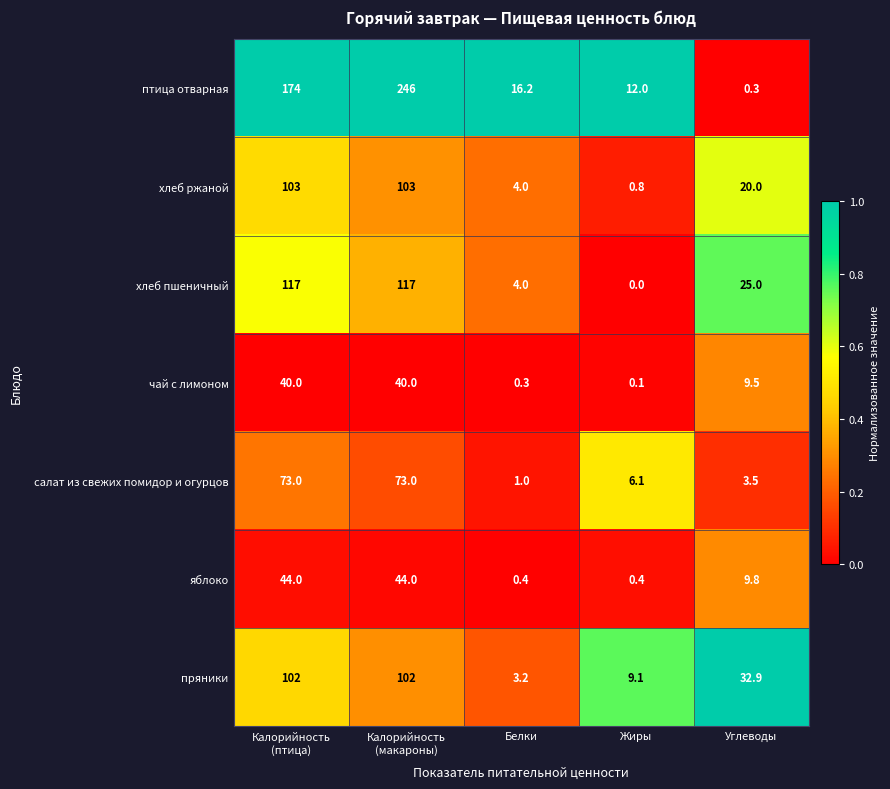

What is the spread (max minus min) of values at Белки?

15.9